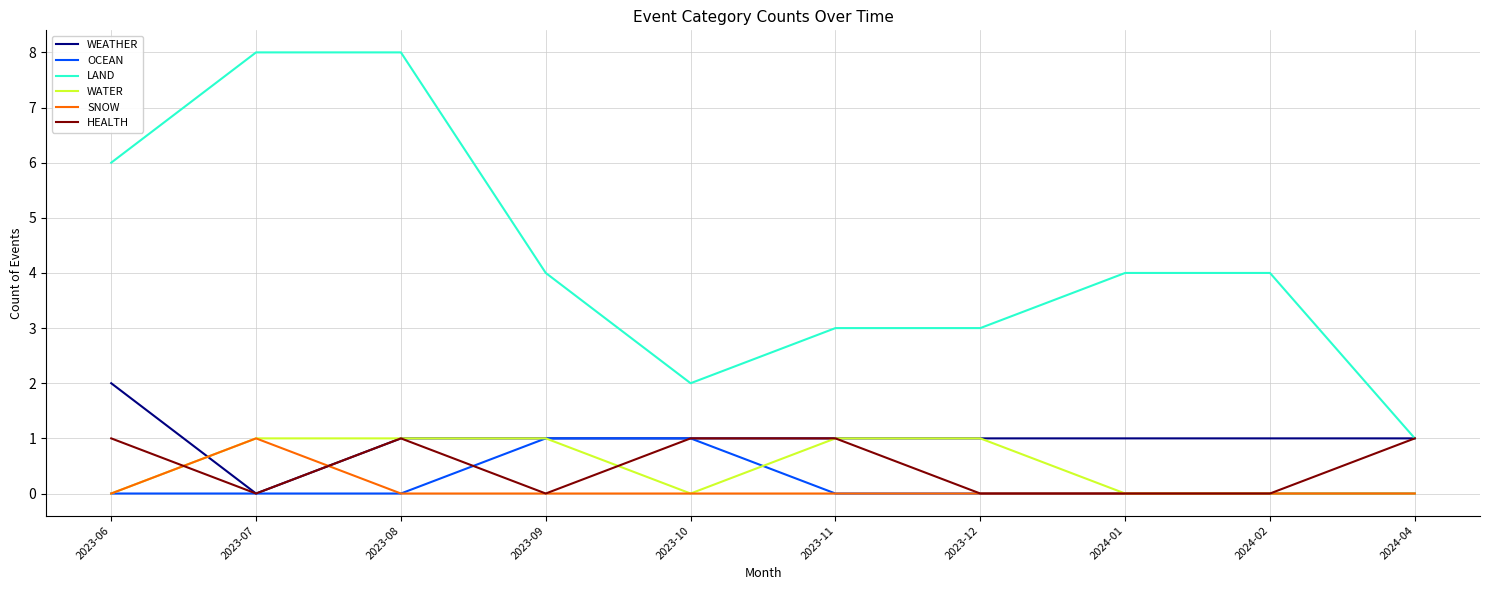

Between which two adjacent categories do SNOW and WEATHER first intersect?

2023-06 and 2023-07